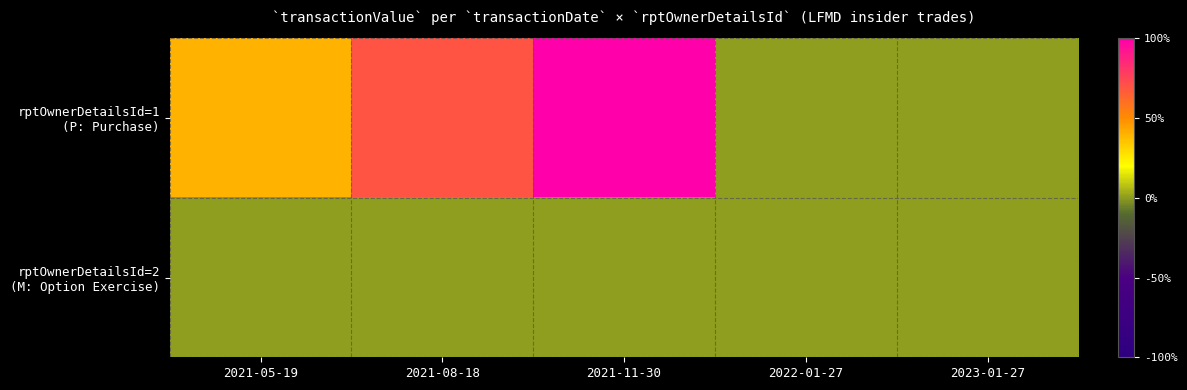

Which series has the largest total across all categories?

rptOwnerDetailsId=1 (P: Purchase)